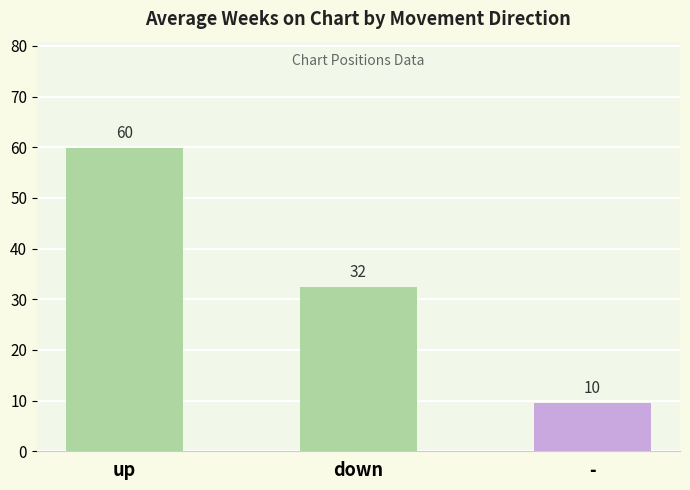

What is the label of the 2nd bar from the right?

down